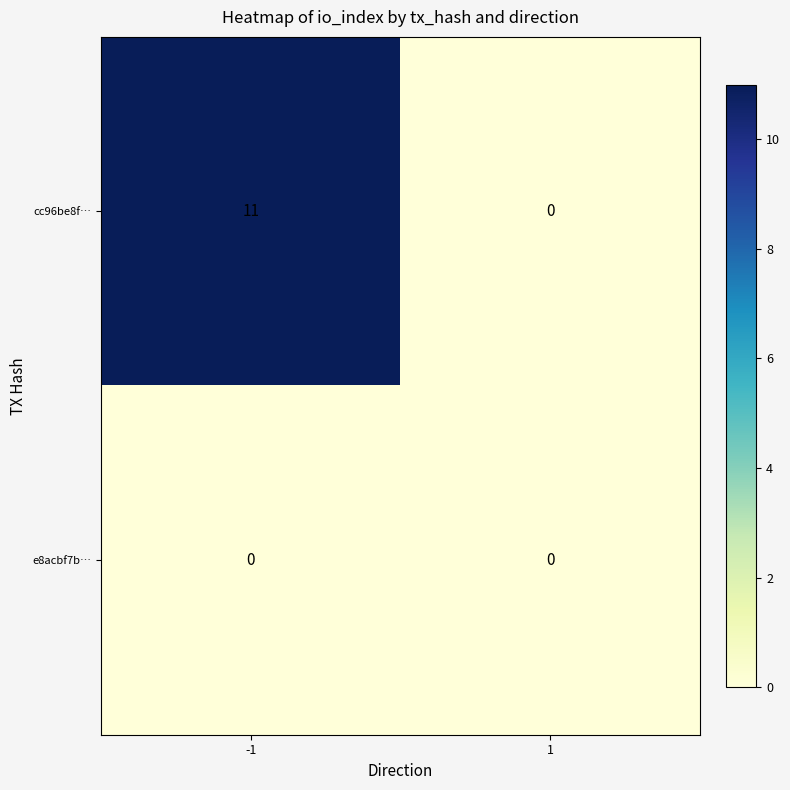

Reading left to right, list all the values displayed in this chart.

cc96be8f…: 11	0
e8acbf7b…: 0	0